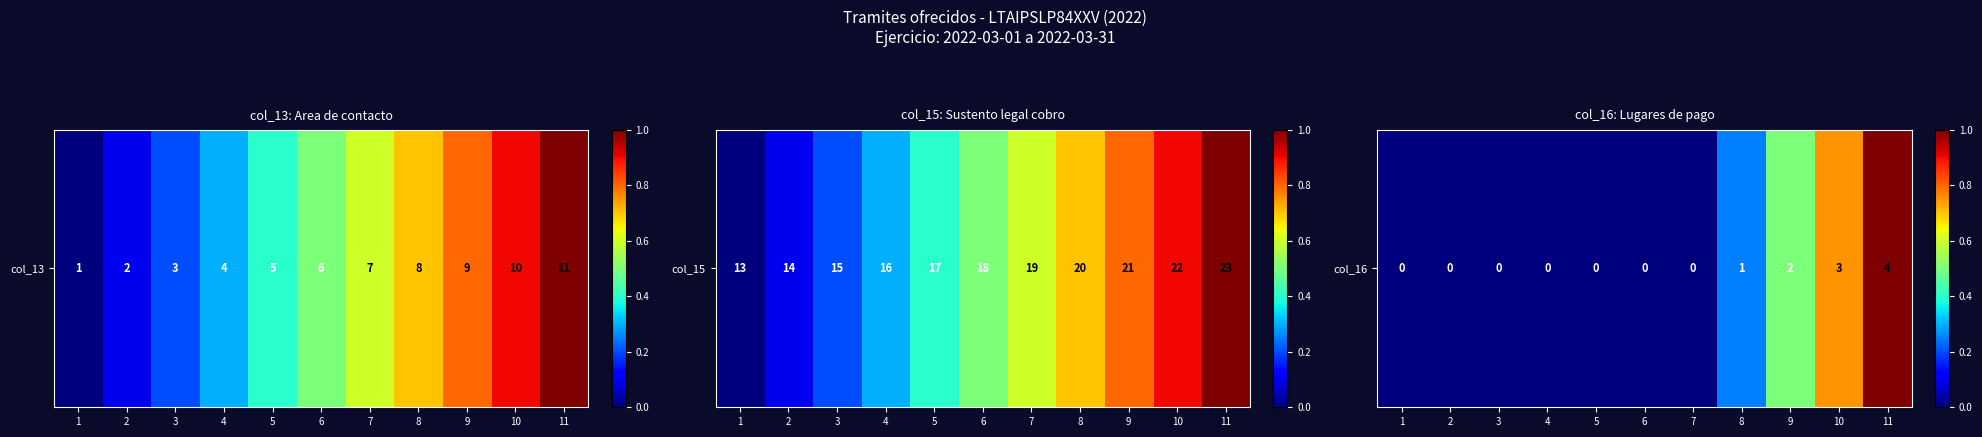

Which has a higher value, 2 or 8?

8